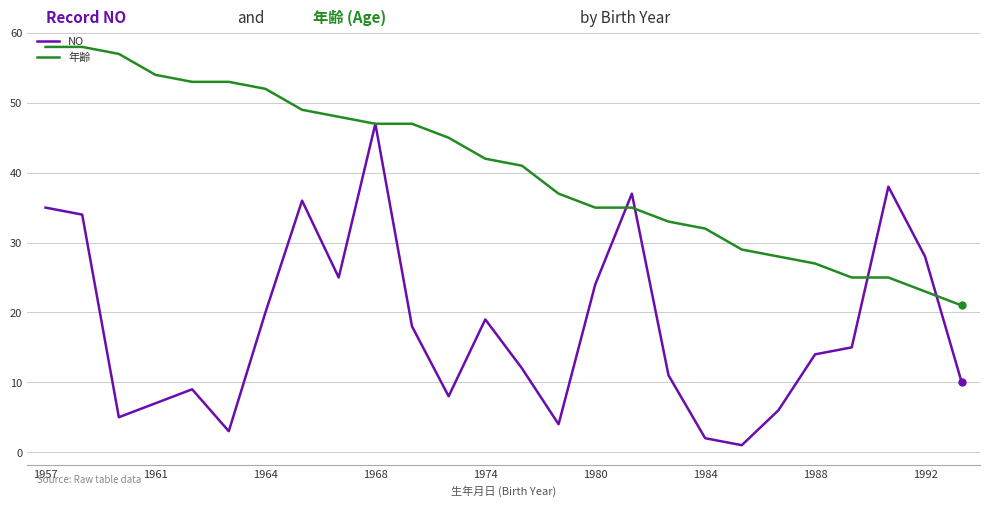

What is the maximum value shown in the chart?

58